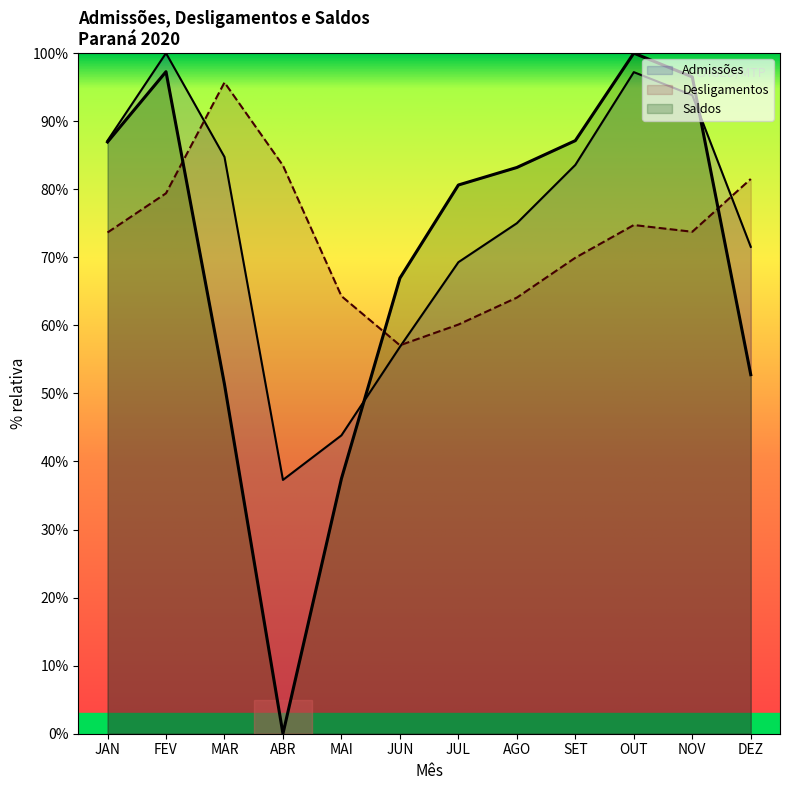

How many data points does each series have?

12